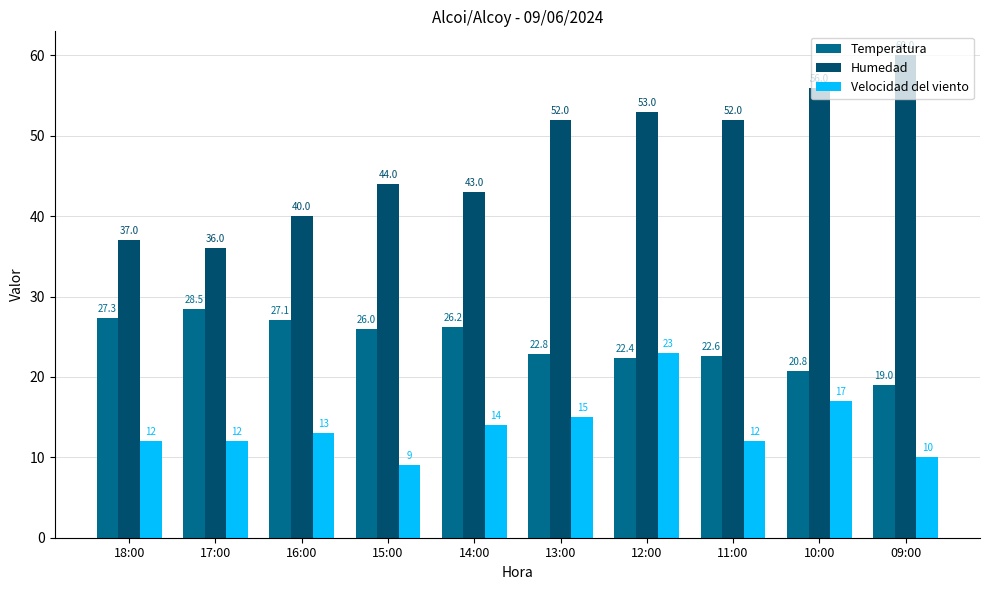

What is the maximum value for Temperatura?

28.5